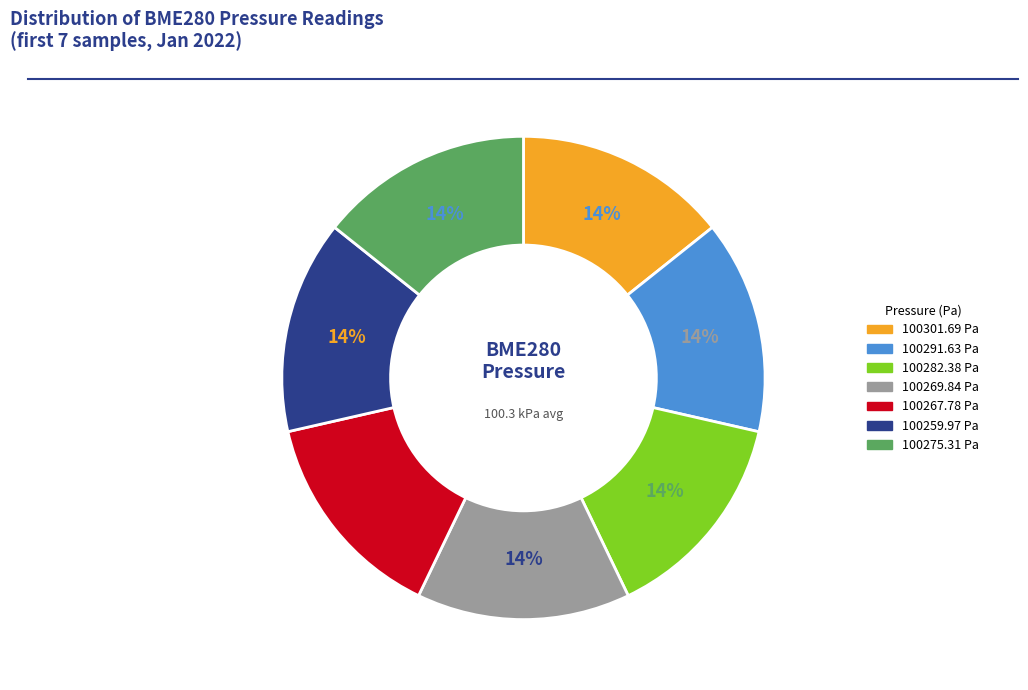

To the nearest percent, what is the average slice percentage?

14%